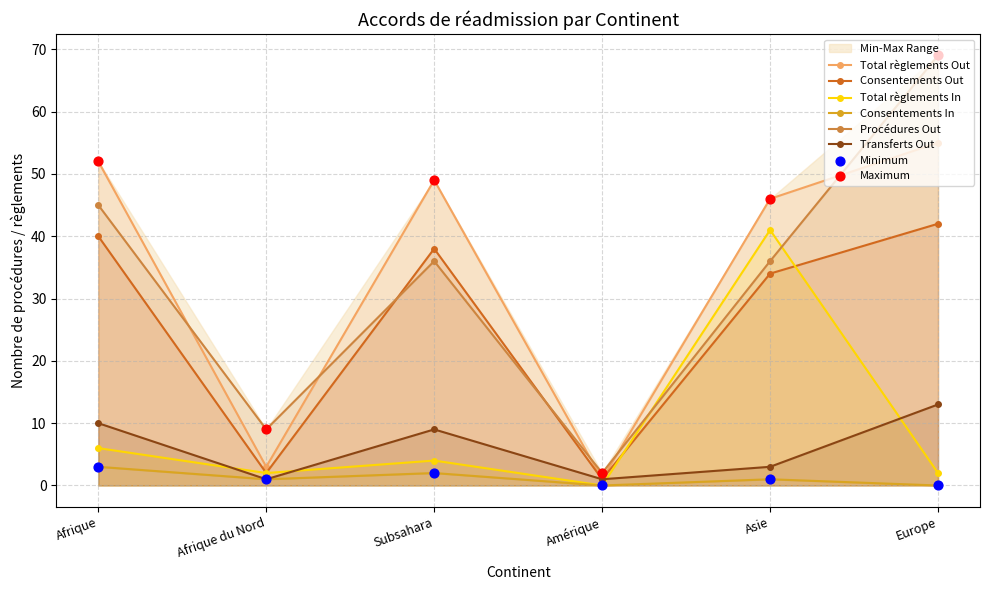

Which series reaches the maximum Y coordinate?

Procédures Out